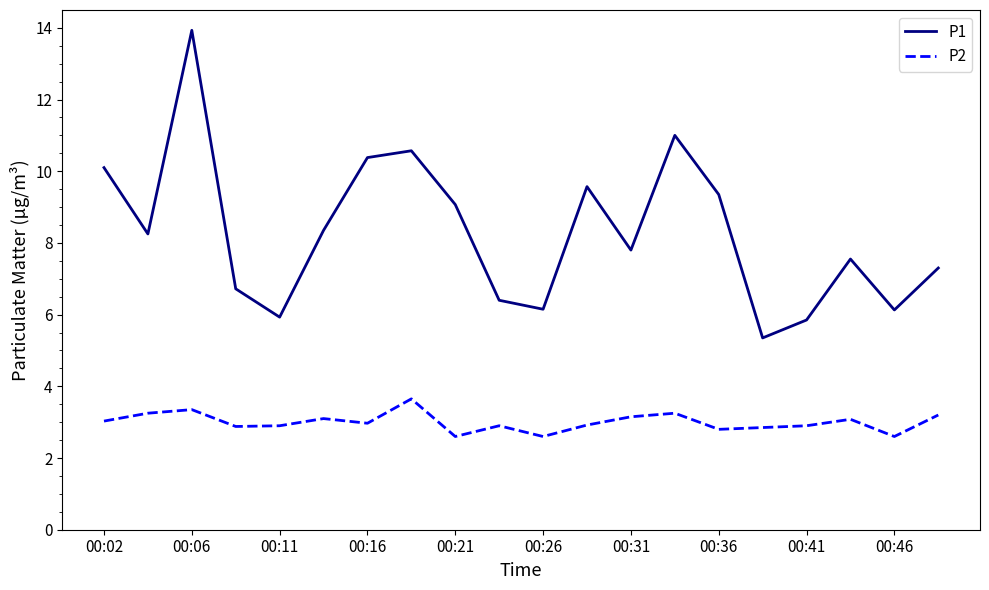

Which series has the largest total across all categories?

P1